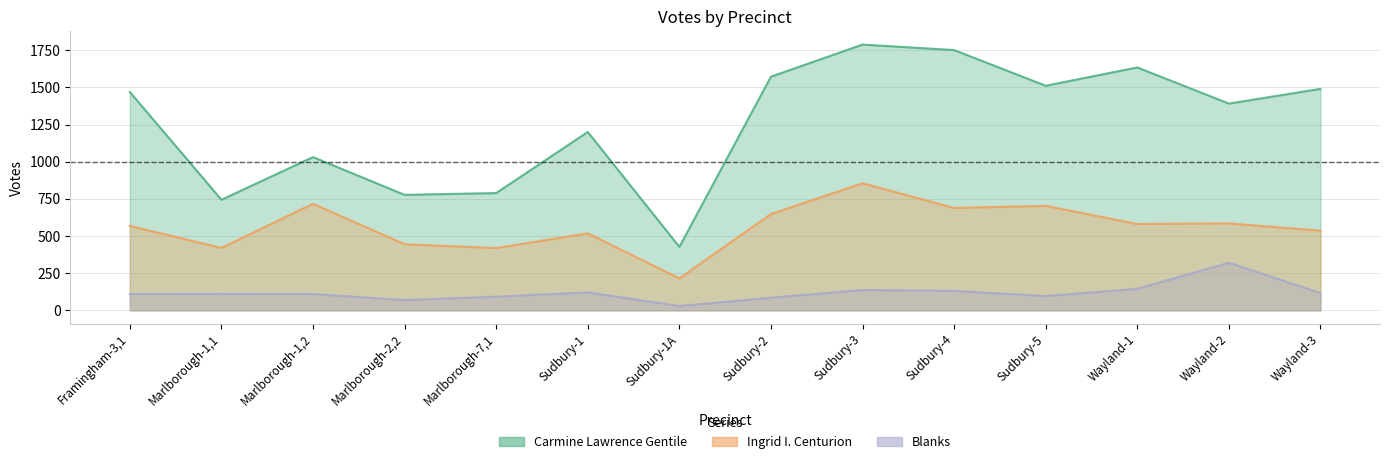

What is the total value across all series at Sudbury-5?

2310